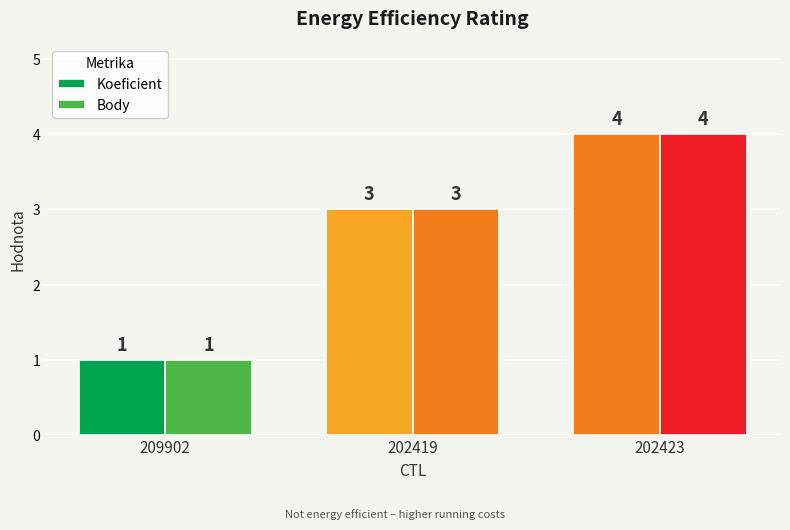

How many bars are there in total?

6